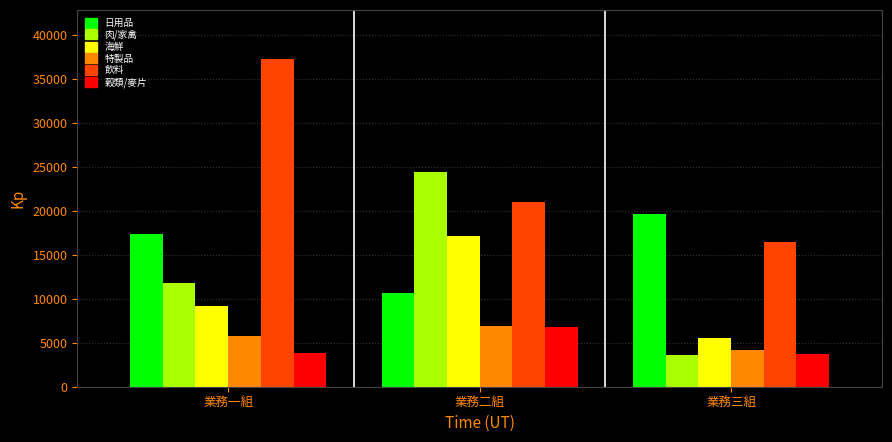

What is the maximum value for 肉/家禽?

24415.9